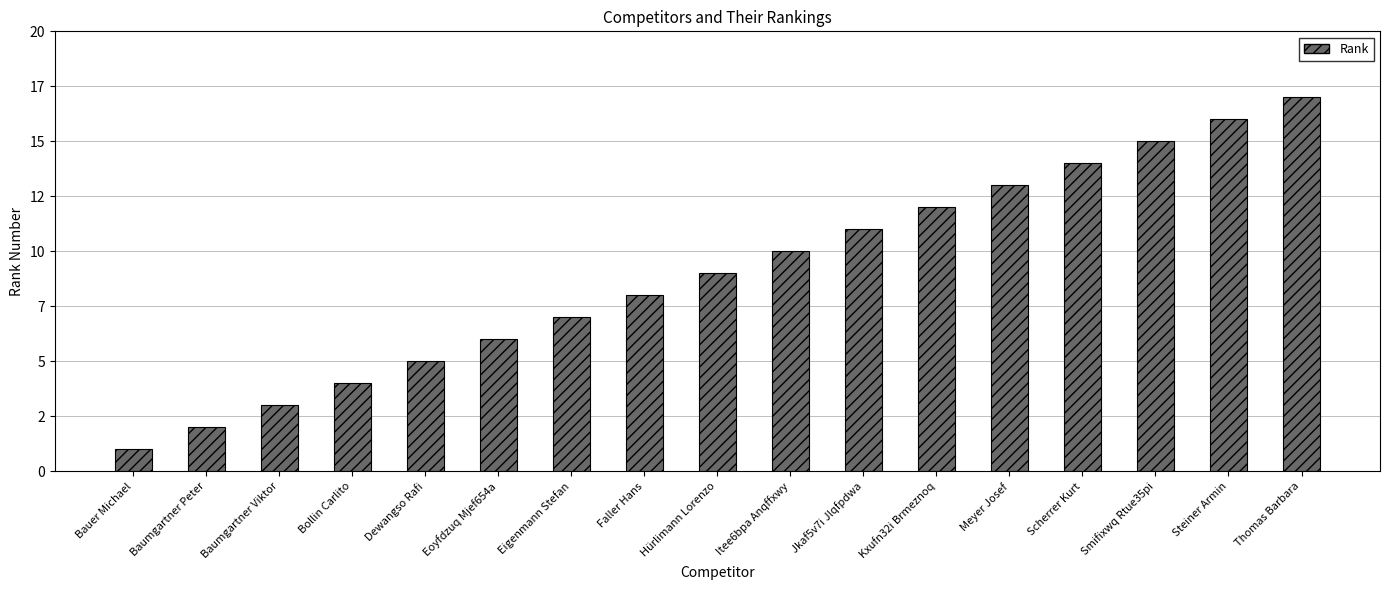

How many data points are less than 9?

8